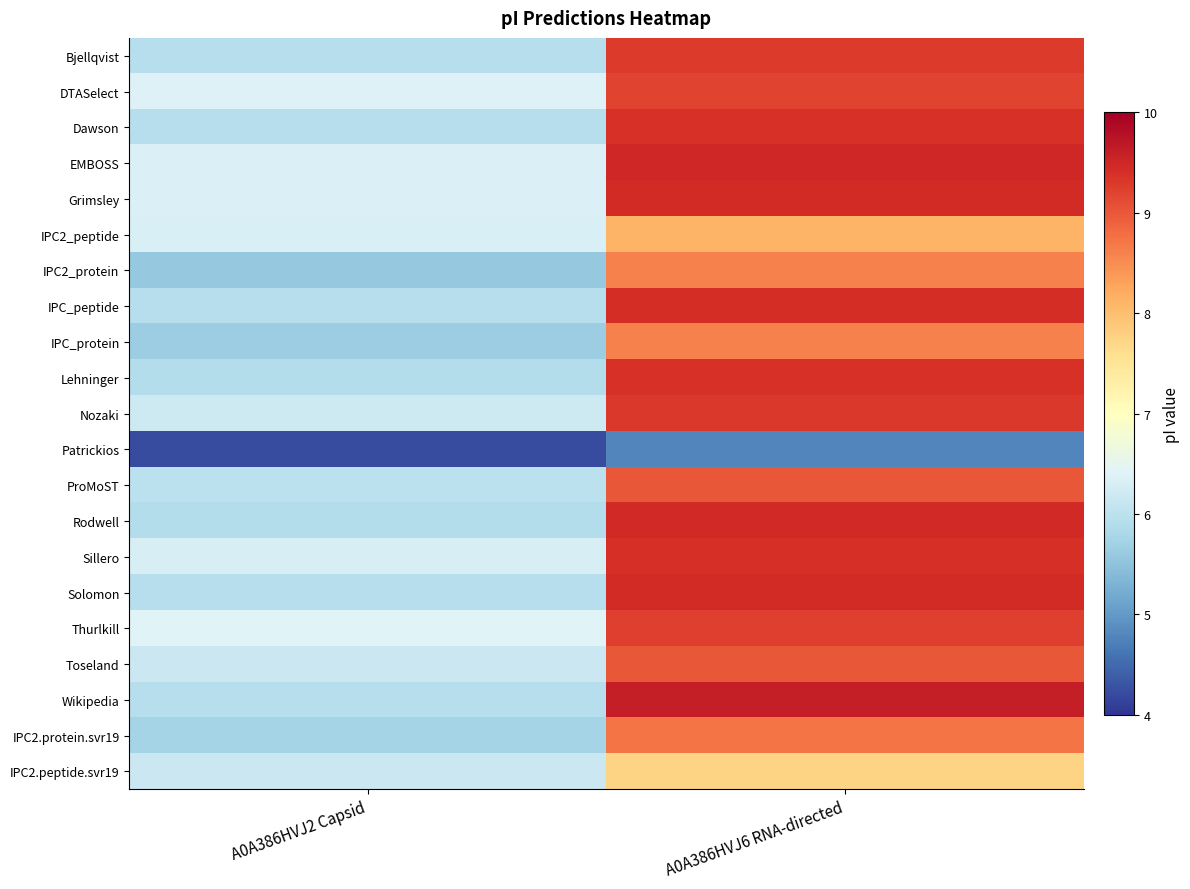

Reading left to right, list all the values displayed in this chart.

Bjellqvist: A0A386HVJ2 Capsid=5.9	A0A386HVJ6 RNA-directed=9.3
DTASelect: A0A386HVJ2 Capsid=6.4	A0A386HVJ6 RNA-directed=9.2
Dawson: A0A386HVJ2 Capsid=5.9	A0A386HVJ6 RNA-directed=9.4
EMBOSS: A0A386HVJ2 Capsid=6.4	A0A386HVJ6 RNA-directed=9.5
Grimsley: A0A386HVJ2 Capsid=6.4	A0A386HVJ6 RNA-directed=9.5
IPC2_peptide: A0A386HVJ2 Capsid=6.3	A0A386HVJ6 RNA-directed=8.1
IPC2_protein: A0A386HVJ2 Capsid=5.6	A0A386HVJ6 RNA-directed=8.6
IPC_peptide: A0A386HVJ2 Capsid=5.9	A0A386HVJ6 RNA-directed=9.4
IPC_protein: A0A386HVJ2 Capsid=5.7	A0A386HVJ6 RNA-directed=8.6
Lehninger: A0A386HVJ2 Capsid=5.9	A0A386HVJ6 RNA-directed=9.4
Nozaki: A0A386HVJ2 Capsid=6.2	A0A386HVJ6 RNA-directed=9.3
Patrickios: A0A386HVJ2 Capsid=4.2	A0A386HVJ6 RNA-directed=4.8
ProMoST: A0A386HVJ2 Capsid=6.0	A0A386HVJ6 RNA-directed=9.0
Rodwell: A0A386HVJ2 Capsid=5.9	A0A386HVJ6 RNA-directed=9.5
Sillero: A0A386HVJ2 Capsid=6.3	A0A386HVJ6 RNA-directed=9.4
Solomon: A0A386HVJ2 Capsid=5.9	A0A386HVJ6 RNA-directed=9.4
Thurlkill: A0A386HVJ2 Capsid=6.4	A0A386HVJ6 RNA-directed=9.2
Toseland: A0A386HVJ2 Capsid=6.2	A0A386HVJ6 RNA-directed=9.0
Wikipedia: A0A386HVJ2 Capsid=5.9	A0A386HVJ6 RNA-directed=9.6
IPC2.protein.svr19: A0A386HVJ2 Capsid=5.7	A0A386HVJ6 RNA-directed=8.7
IPC2.peptide.svr19: A0A386HVJ2 Capsid=6.2	A0A386HVJ6 RNA-directed=7.7